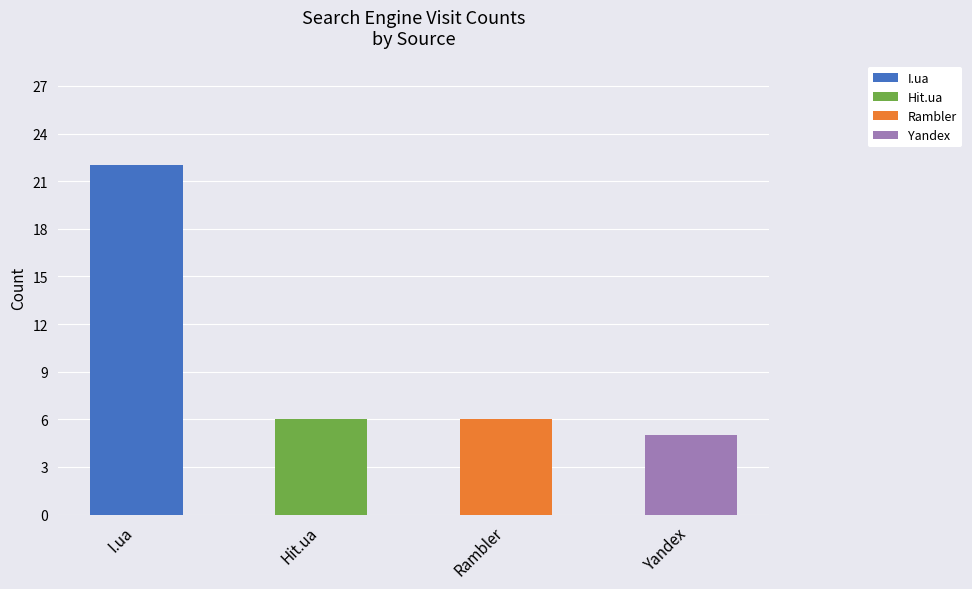

Does the chart contain stacked bars?

Yes